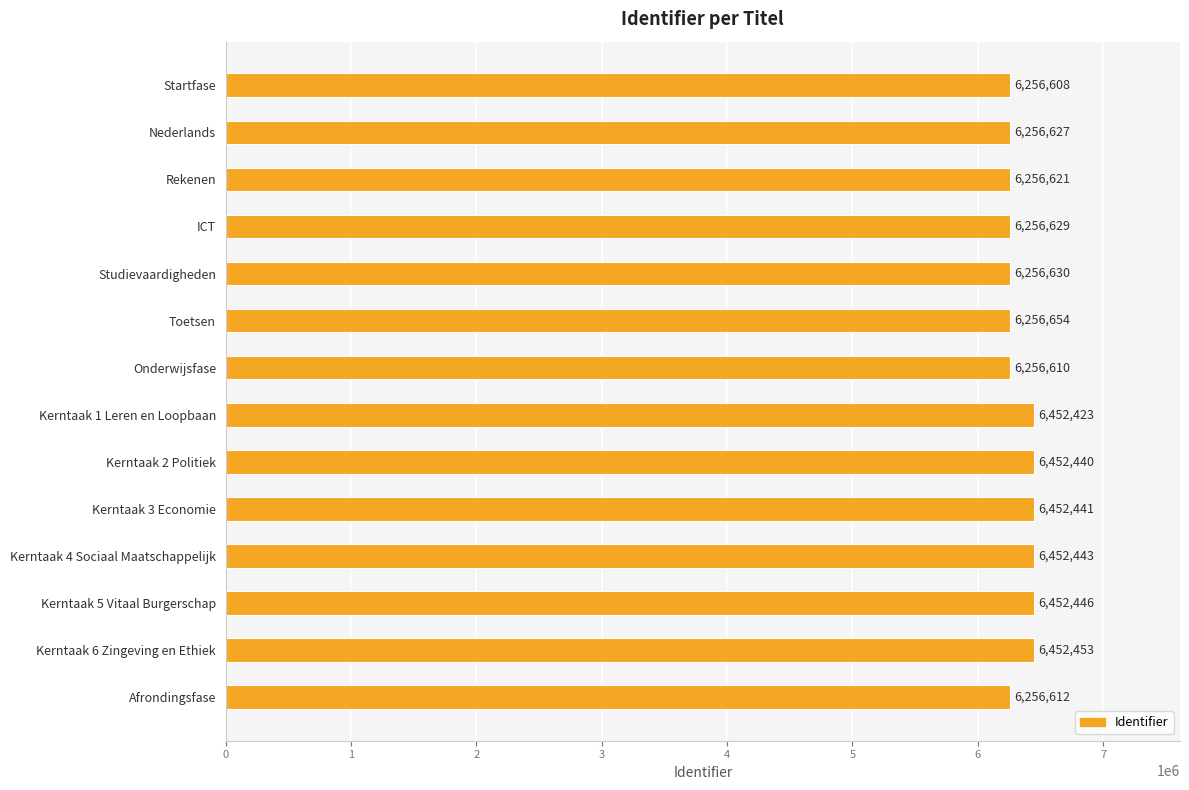

Does the chart contain stacked bars?

No